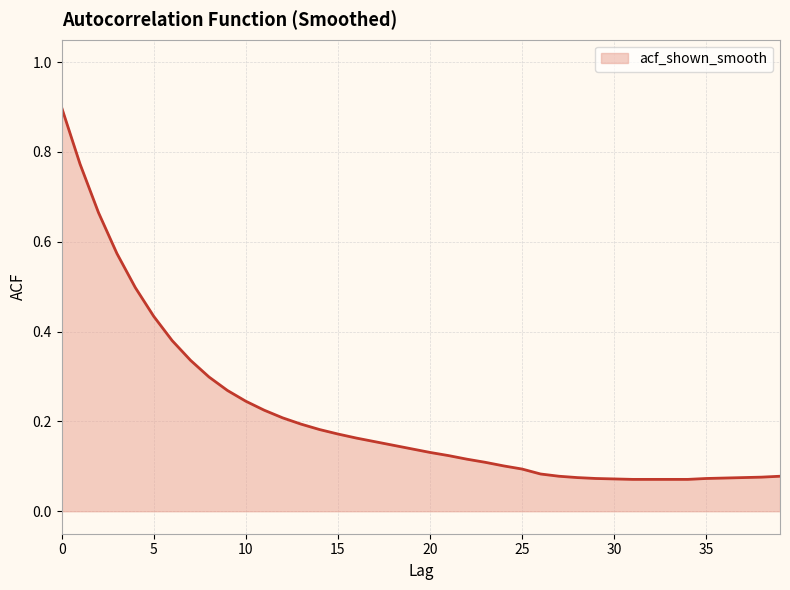

What is the greatest value displayed?

0.9